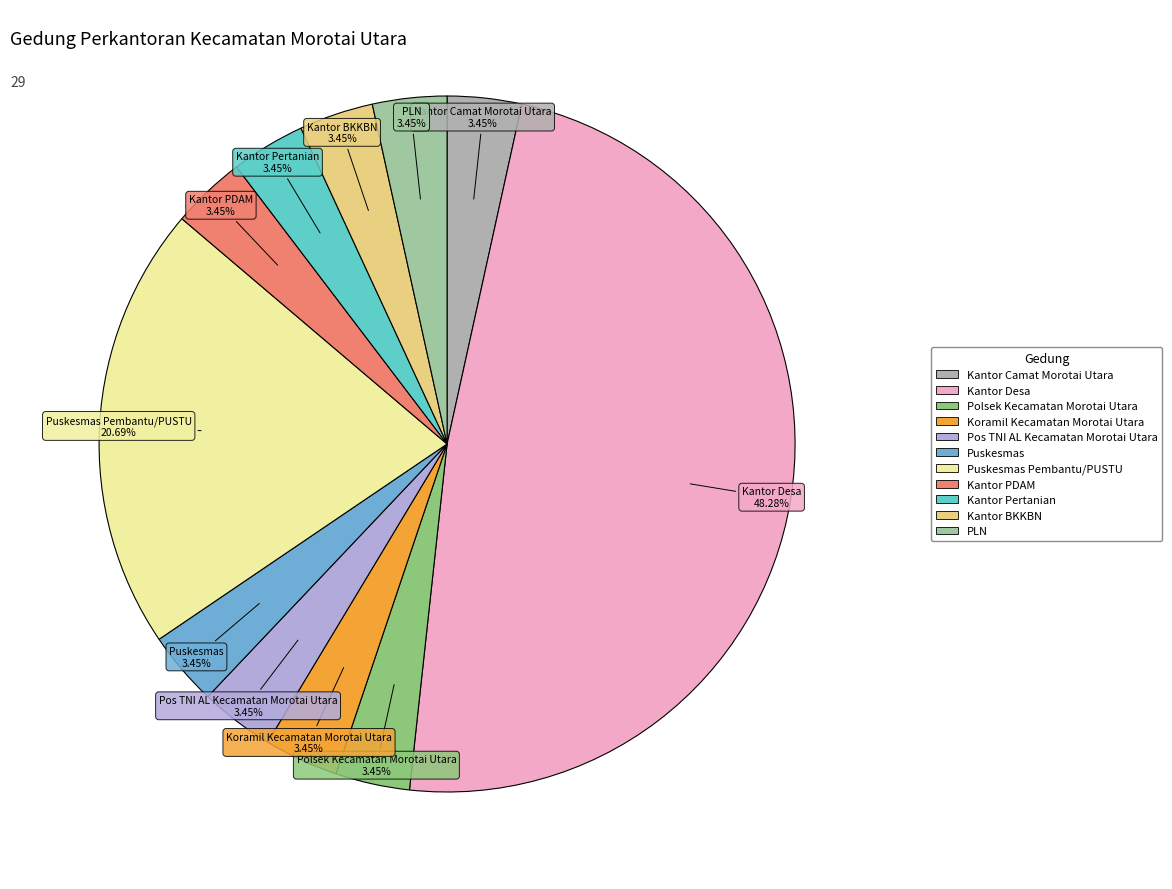

How many slices are in this pie chart?

11